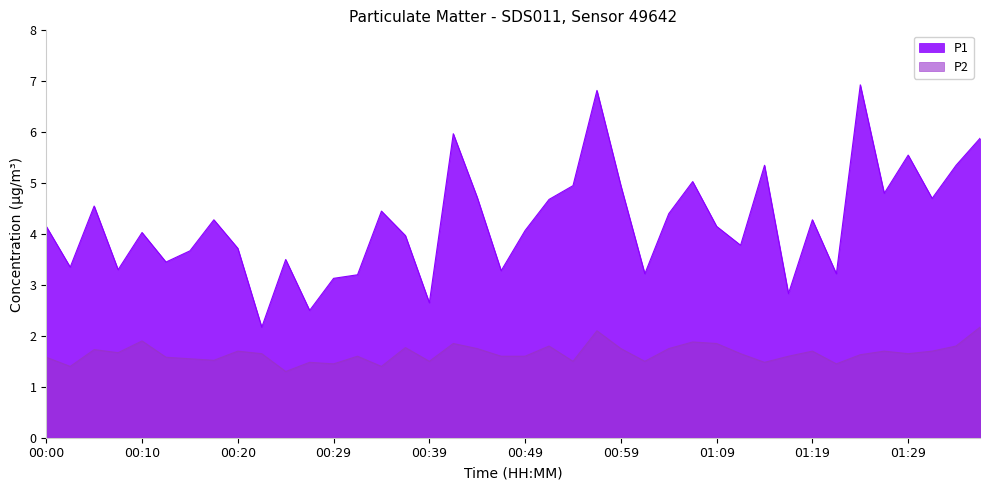

What is the difference between the P2 values at 00:20 and 00:24?

0.4